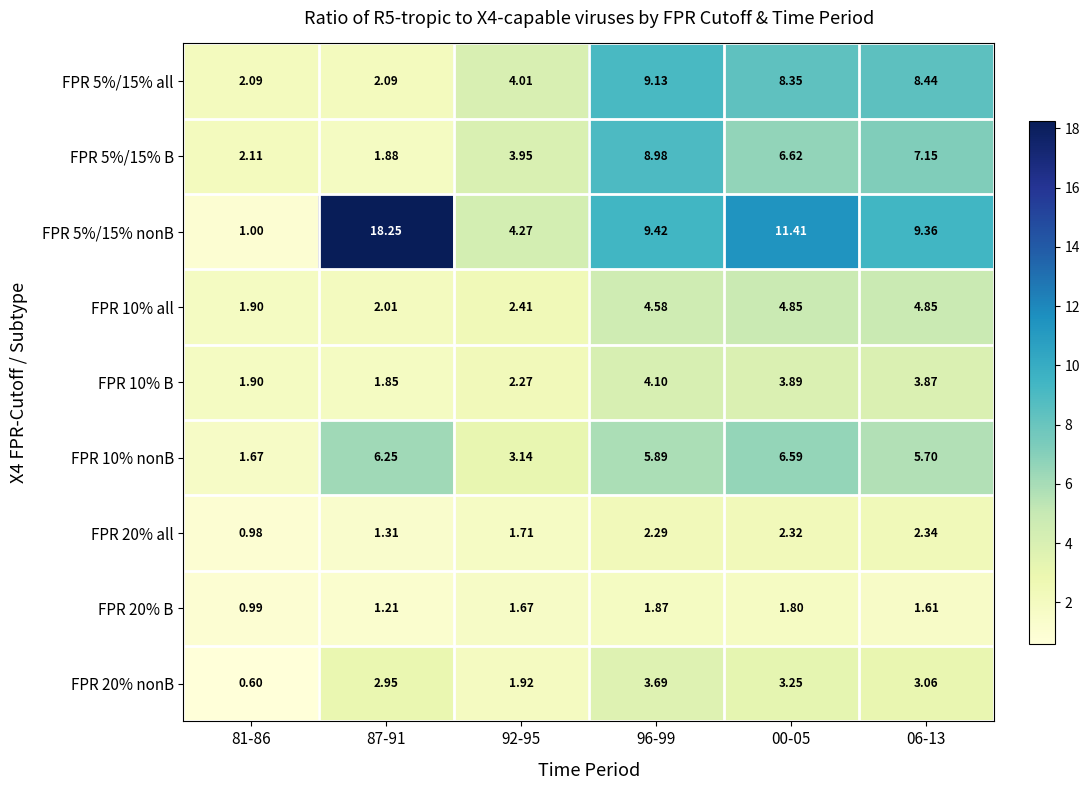

Reading left to right, extract all data points from this chart.

FPR 5%/15% all: 81-86=2.1	87-91=2.1	92-95=4.0	96-99=9.1	00-05=8.3	06-13=8.4
FPR 5%/15% B: 81-86=2.1	87-91=1.9	92-95=4.0	96-99=9.0	00-05=6.6	06-13=7.2
FPR 5%/15% nonB: 81-86=1.0	87-91=18.2	92-95=4.3	96-99=9.4	00-05=11.4	06-13=9.4
FPR 10% all: 81-86=1.9	87-91=2.0	92-95=2.4	96-99=4.6	00-05=4.8	06-13=4.8
FPR 10% B: 81-86=1.9	87-91=1.9	92-95=2.3	96-99=4.1	00-05=3.9	06-13=3.9
FPR 10% nonB: 81-86=1.7	87-91=6.2	92-95=3.1	96-99=5.9	00-05=6.6	06-13=5.7
FPR 20% all: 81-86=1.0	87-91=1.3	92-95=1.7	96-99=2.3	00-05=2.3	06-13=2.3
FPR 20% B: 81-86=1.0	87-91=1.2	92-95=1.7	96-99=1.9	00-05=1.8	06-13=1.6
FPR 20% nonB: 81-86=0.6	87-91=3.0	92-95=1.9	96-99=3.7	00-05=3.2	06-13=3.1